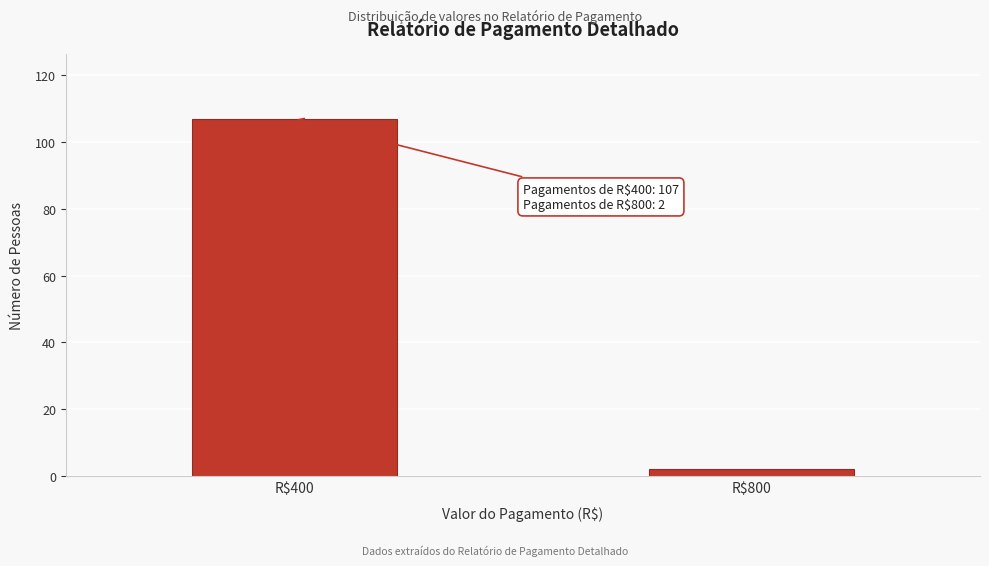

Reading left to right, list all the values displayed in this chart.

107	2